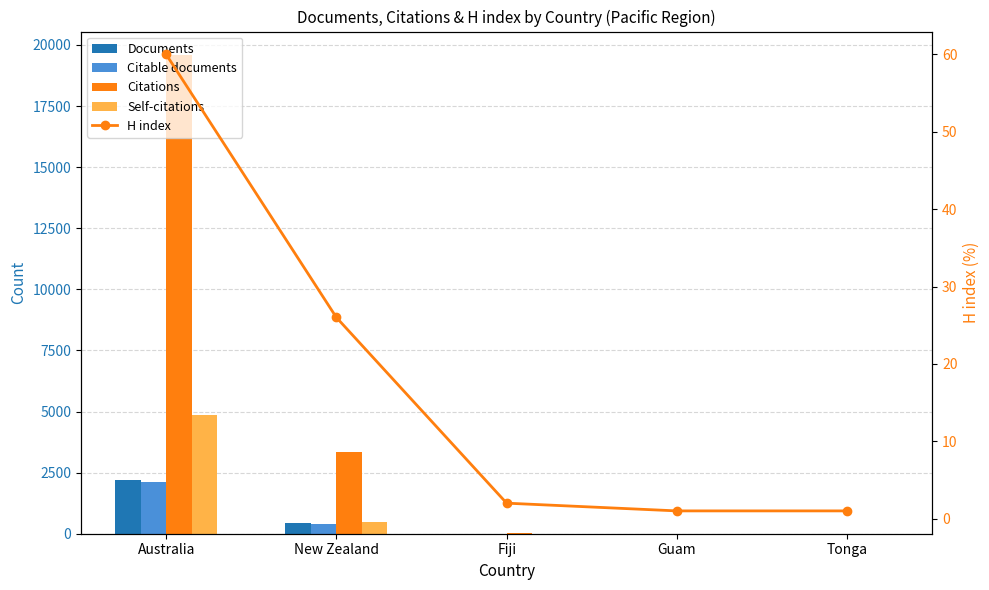

What is the difference between the highest and lowest values at Fiji?

17